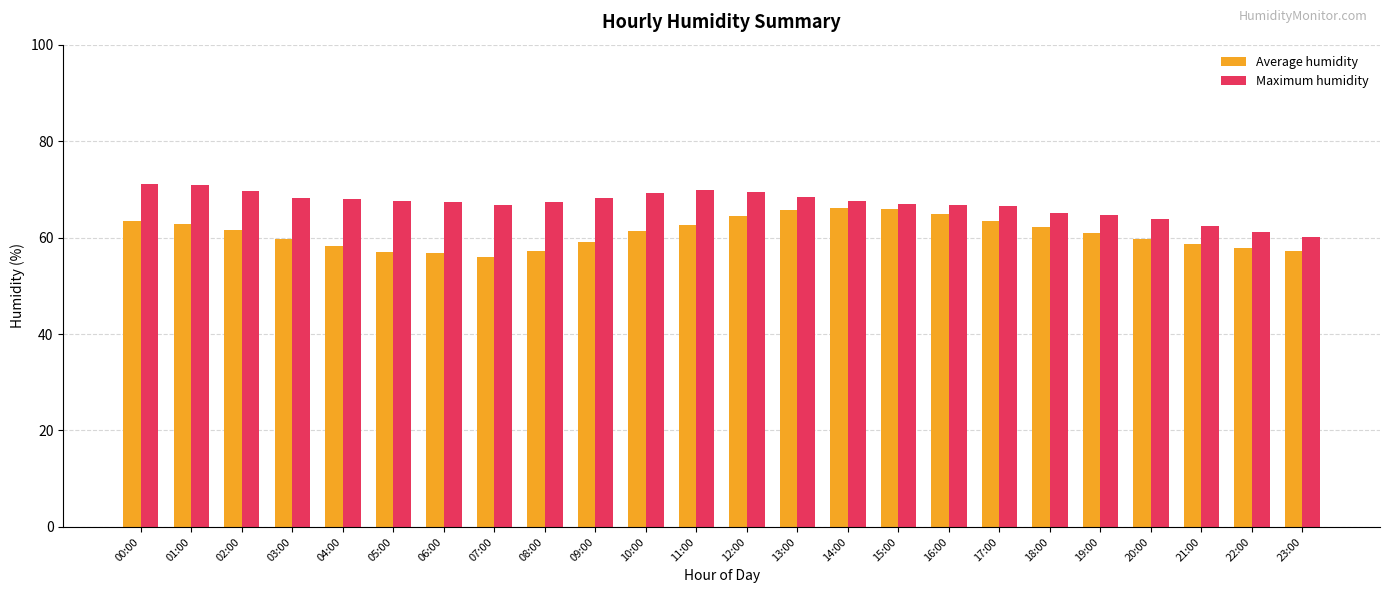

What is the average value of the Average humidity series?

61.0